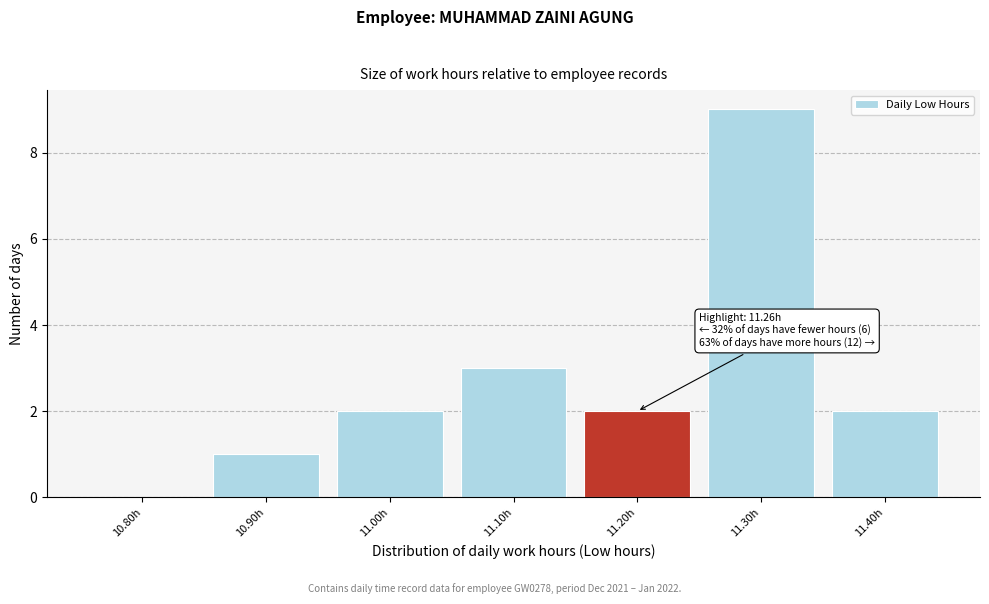

Reading left to right, list all the values displayed in this chart.

10.80h=0	10.90h=1	11.00h=2	11.10h=3	11.20h=2	11.30h=9	11.40h=2